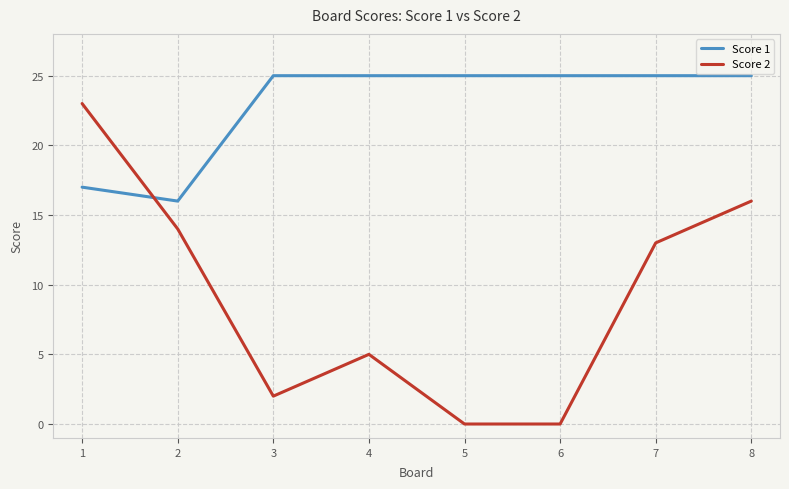

What are all the series names shown in the legend?

Score 1, Score 2